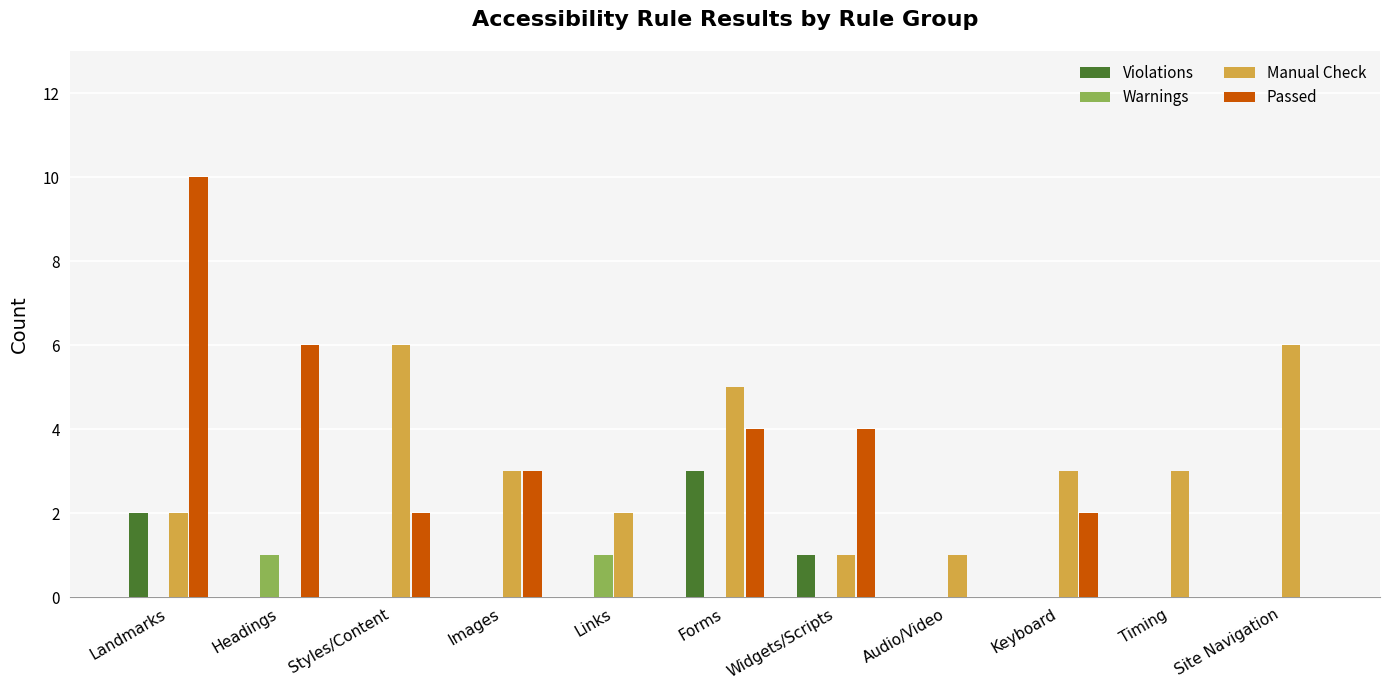

Which series changed the most between Images and Timing?

Passed